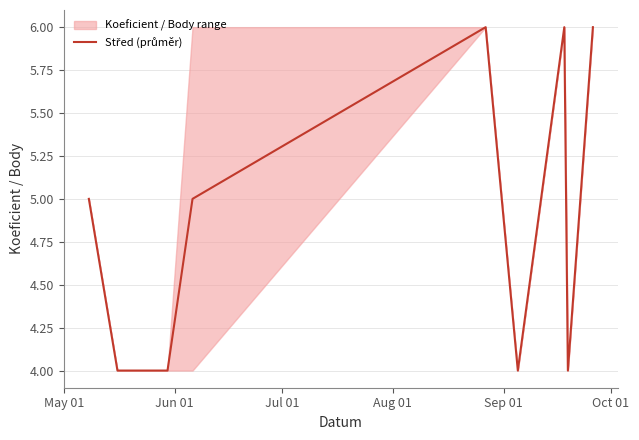

Reading left to right, transcribe all the data shown in this chart.

5	4	4	4	5	6	4	6	4	6